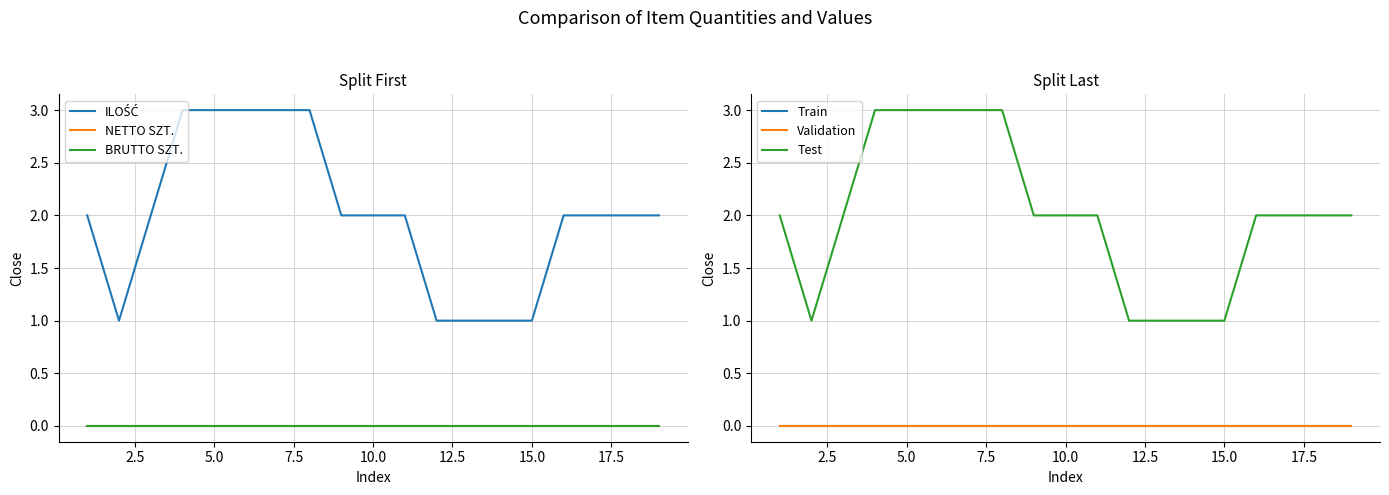

The value of BRUTTO SZT. at 7.5 is 0. True or false?

True